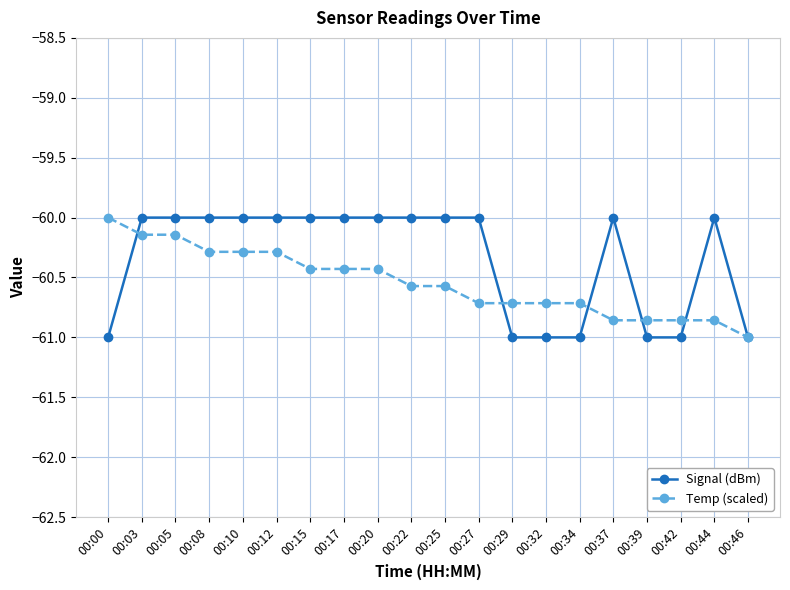

List the series in order of their overall mean, highest first.

Signal (dBm), Temp (scaled)